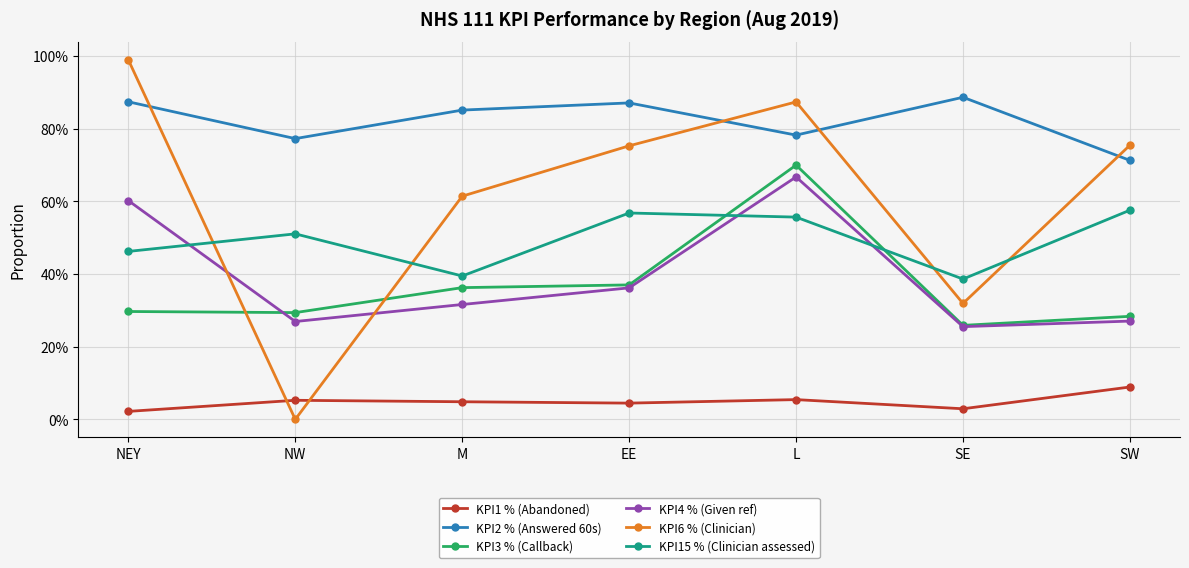

What are all the series names shown in the legend?

KPI1 % (Abandoned), KPI2 % (Answered 60s), KPI3 % (Callback), KPI4 % (Given ref), KPI6 % (Clinician), KPI15 % (Clinician assessed)